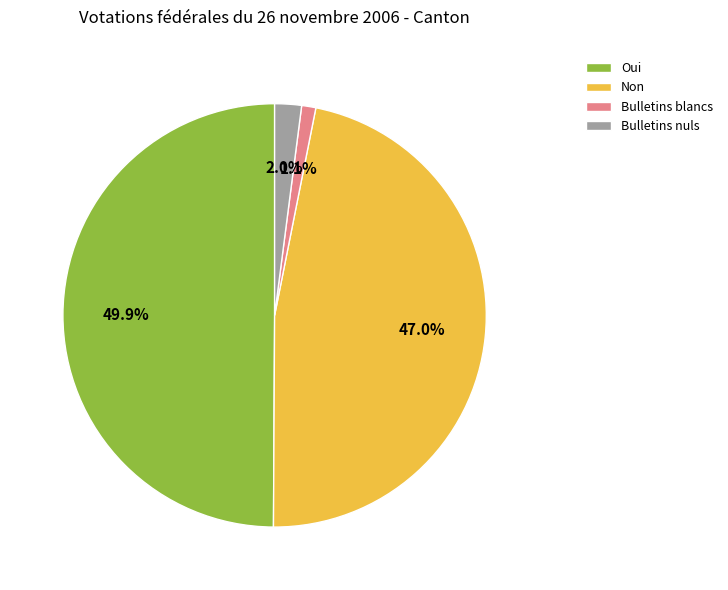

Rank the categories by value from lowest to highest.

Bulletins blancs, Bulletins nuls, Non, Oui